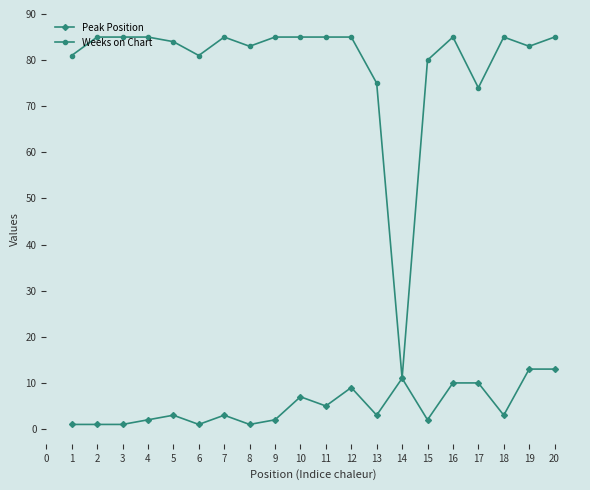

What is the total value across all series at 15?

82